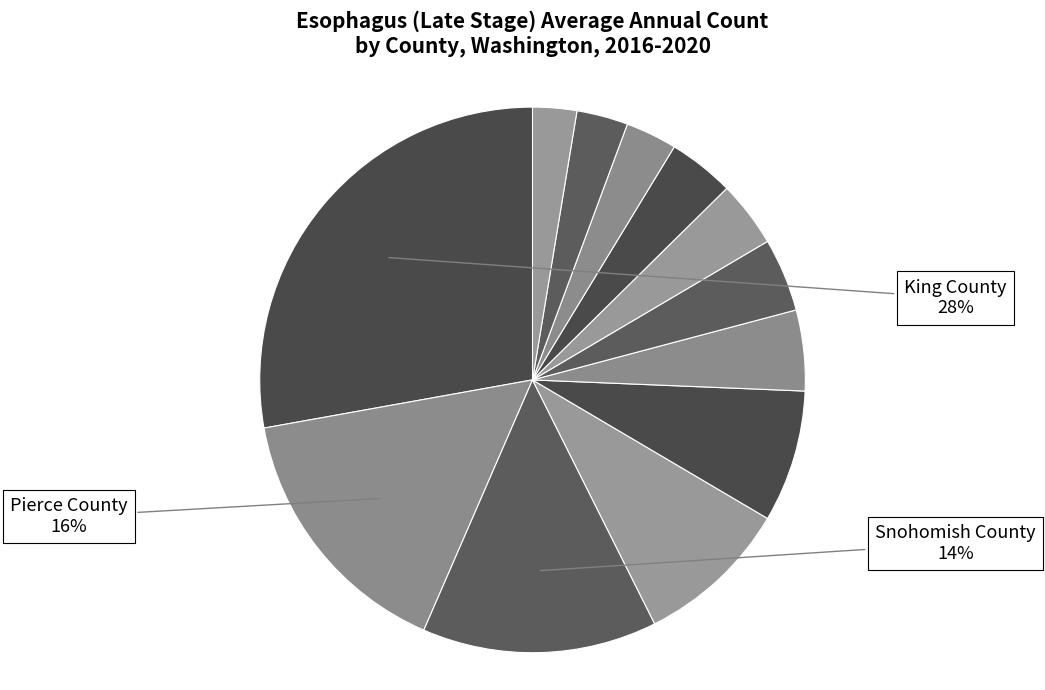

How many slices are in this pie chart?

12